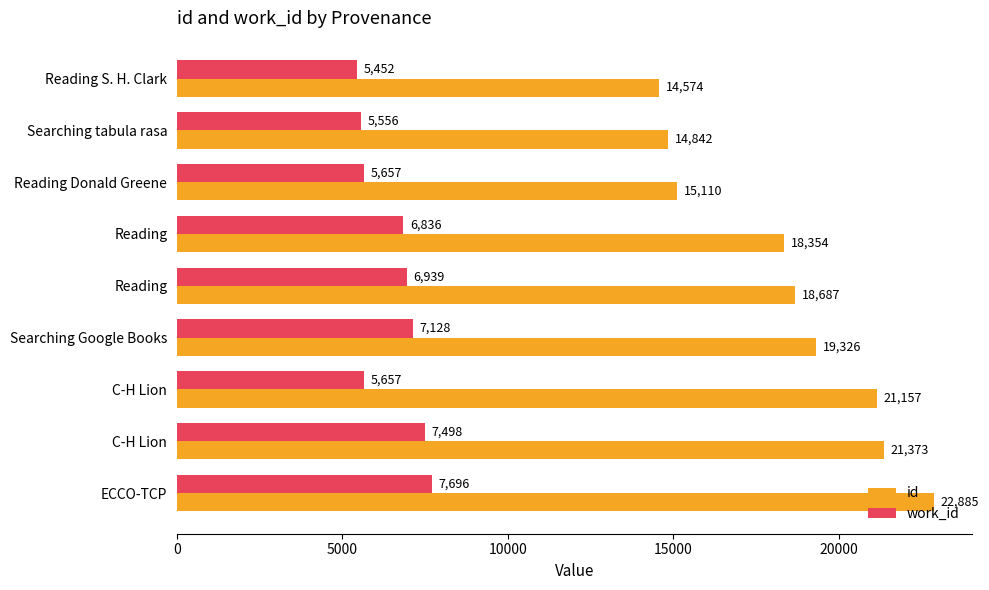

How many categories are shown in the chart?

9